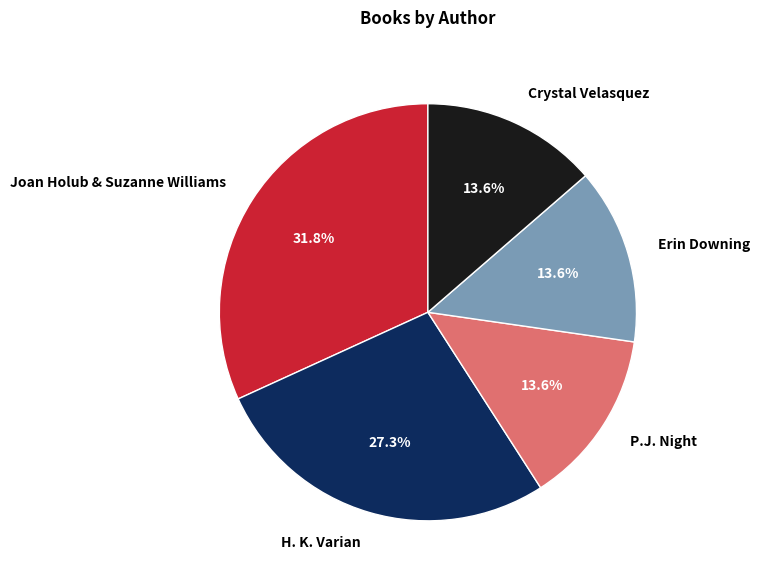

Count the number of slices in the pie.

5